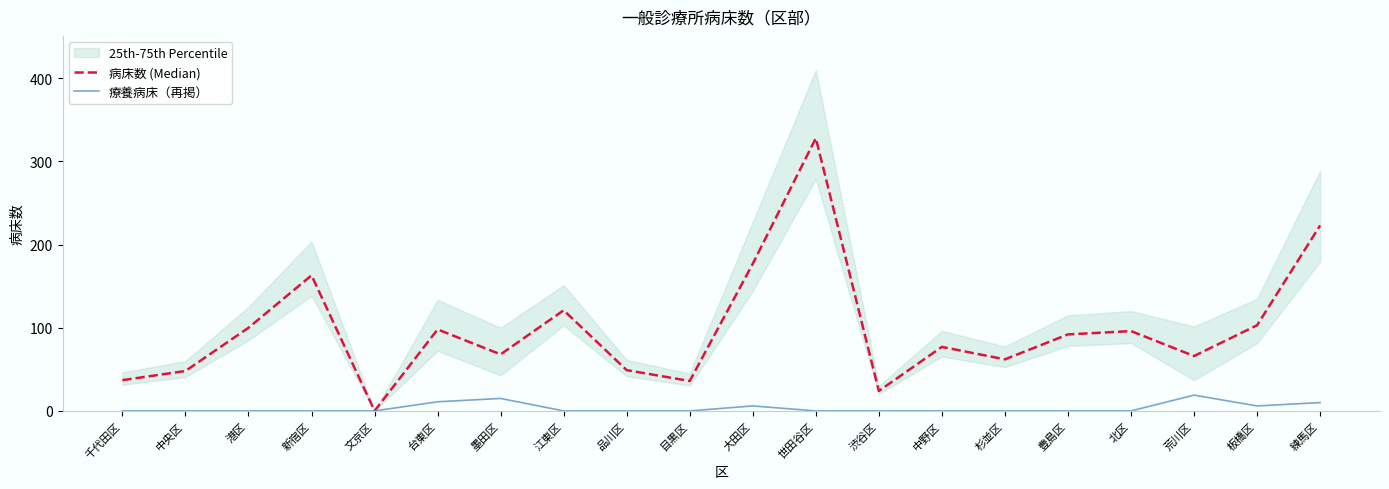

At which category does the chart reach its peak across all series?

世田谷区